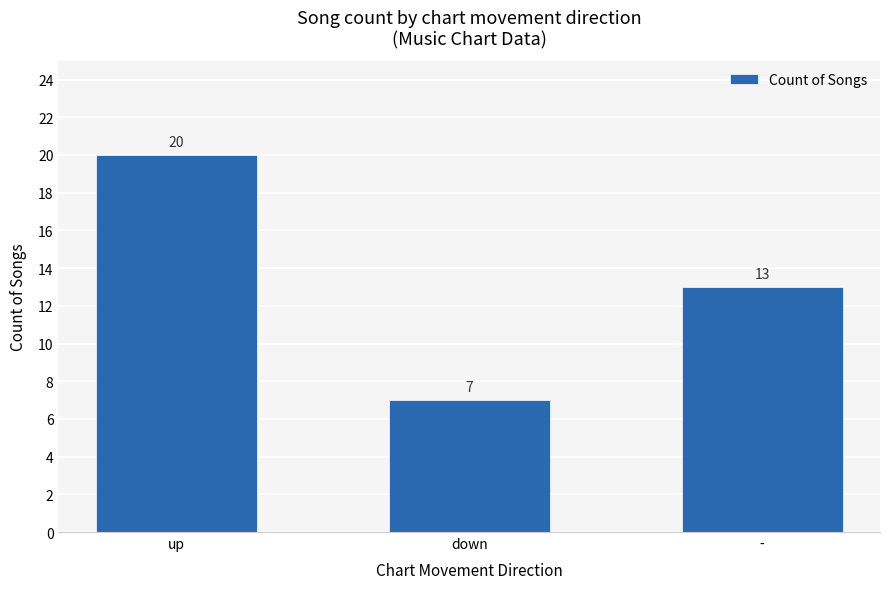

List the labels in order of value, smallest first.

down, -, up